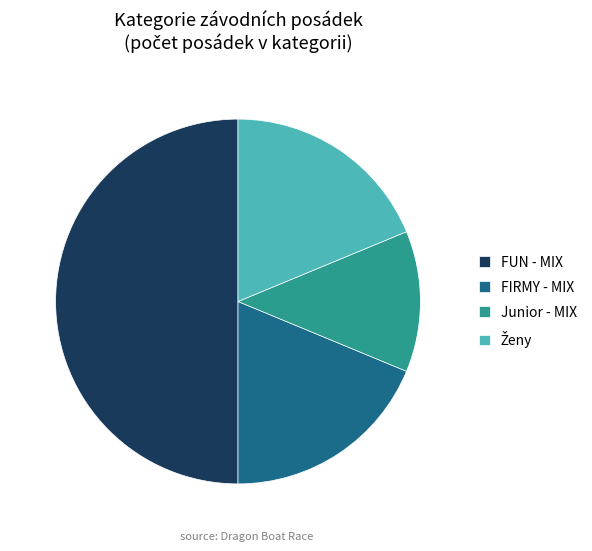

Does FIRMY - MIX represent more than half of the total?

No